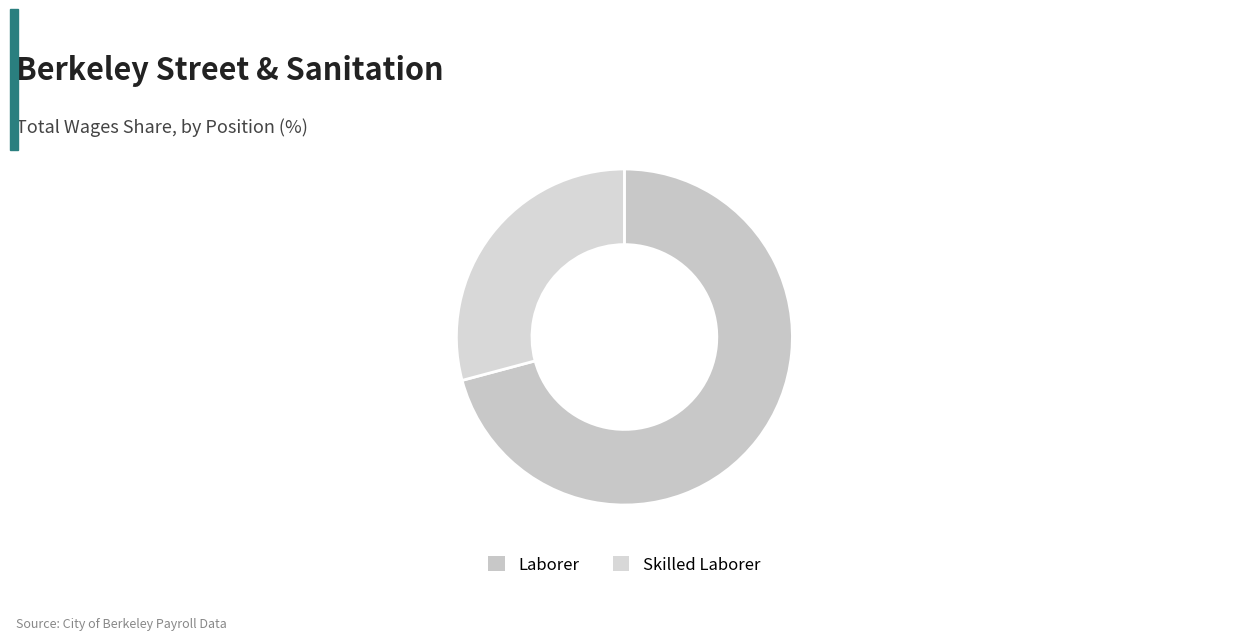

To the nearest percent, what percentage of the pie is Skilled Laborer?

29%